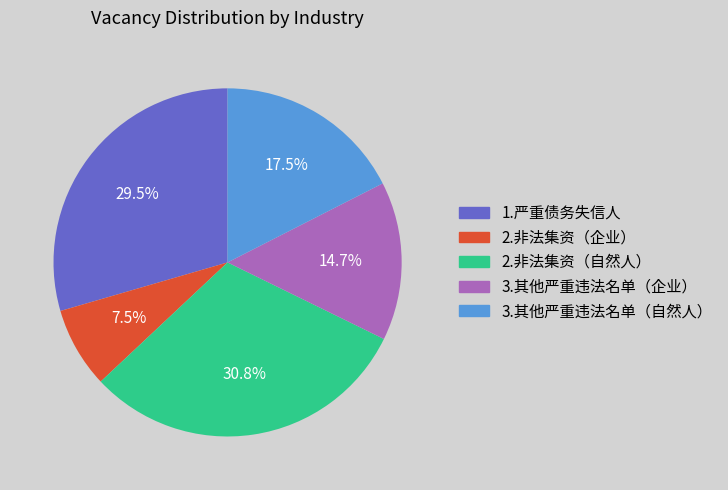

What is the ratio of the value at 3.其他严重违法名单（企业） to the value at 2.非法集资（企业）?

2.0